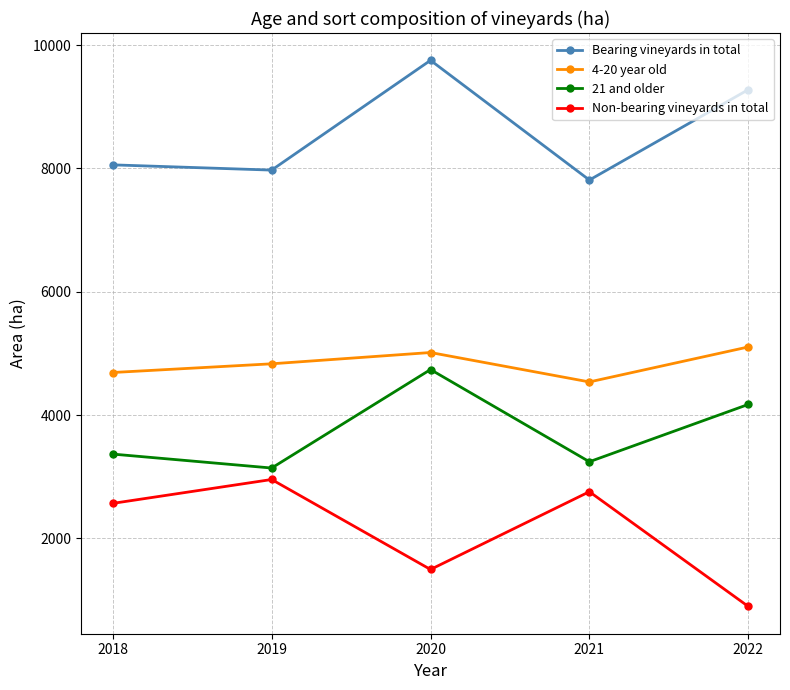

Reading right to left, what are all the values shown in this chart?

Bearing vineyards in total: 2022=9276	2021=7811	2020=9752	2019=7972	2018=8057
4-20 year old: 2022=5104	2021=4537	2020=5014	2019=4831	2018=4690
21 and older: 2022=4172	2021=3243	2020=4738	2019=3141	2018=3367
Non-bearing vineyards in total: 2022=897	2021=2757	2020=1496	2019=2955	2018=2568